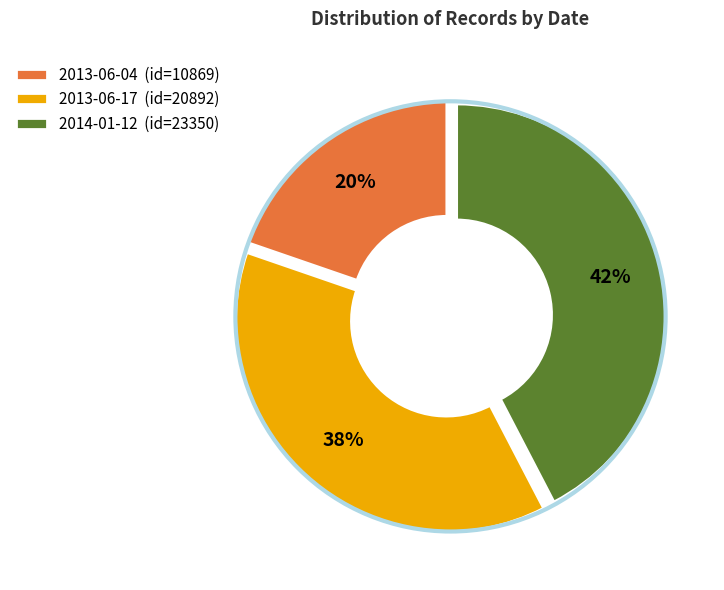

Which slice is the smallest?

2013-06-04